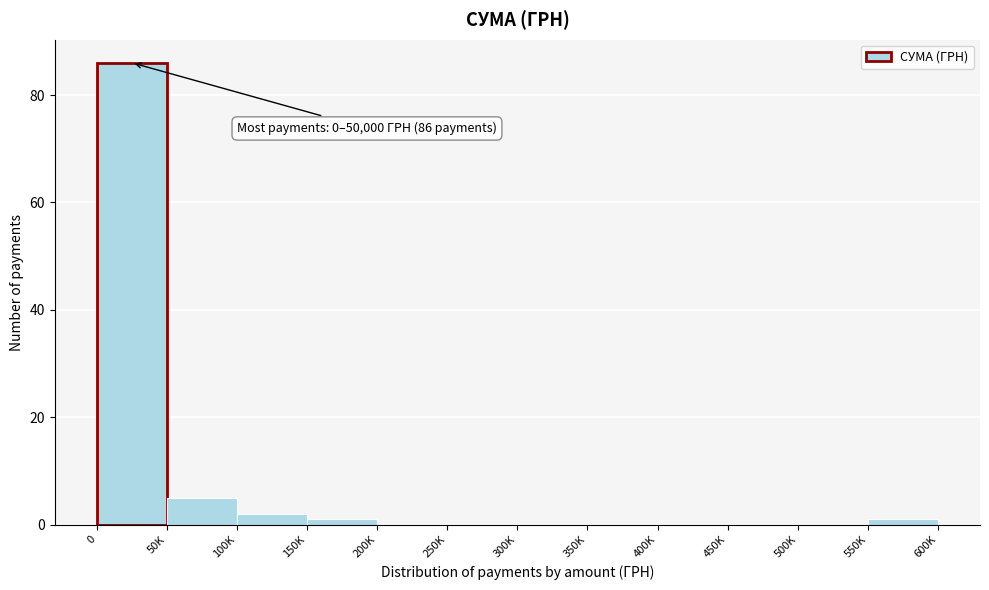

Reading left to right, what are all the values shown in this chart?

0=86	50K=5	100K=2	150K=1	200K=0	250K=0	300K=0	350K=0	400K=0	450K=0	500K=0	550K=1